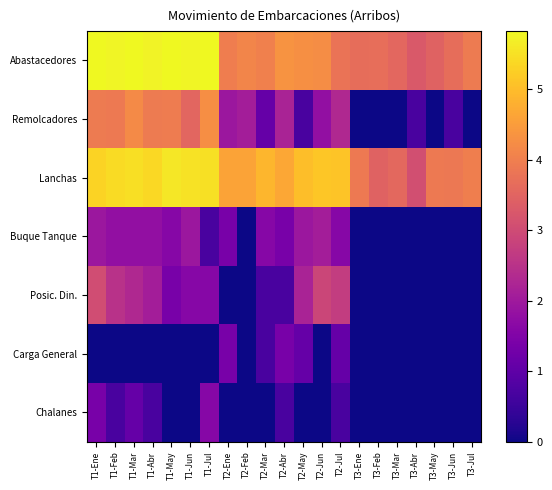

Between T3-Feb and T3-Jun, which series saw the biggest shift?

Remolcadores